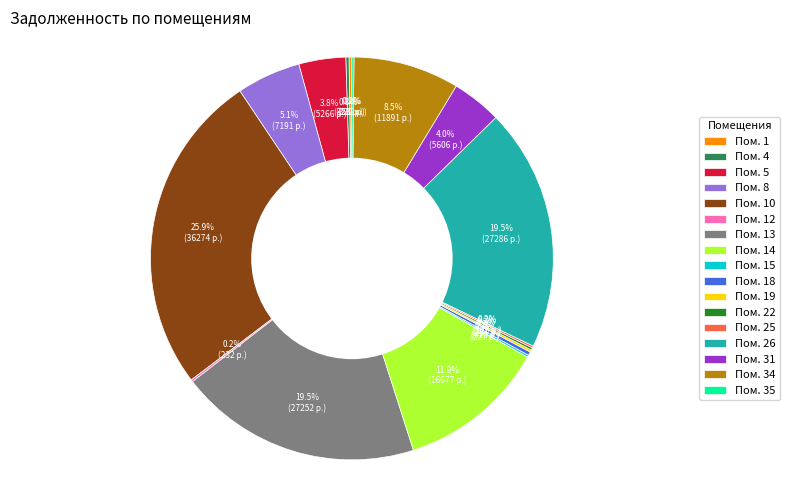

What percentage is NOT represented by Пом. 5?

96.2%